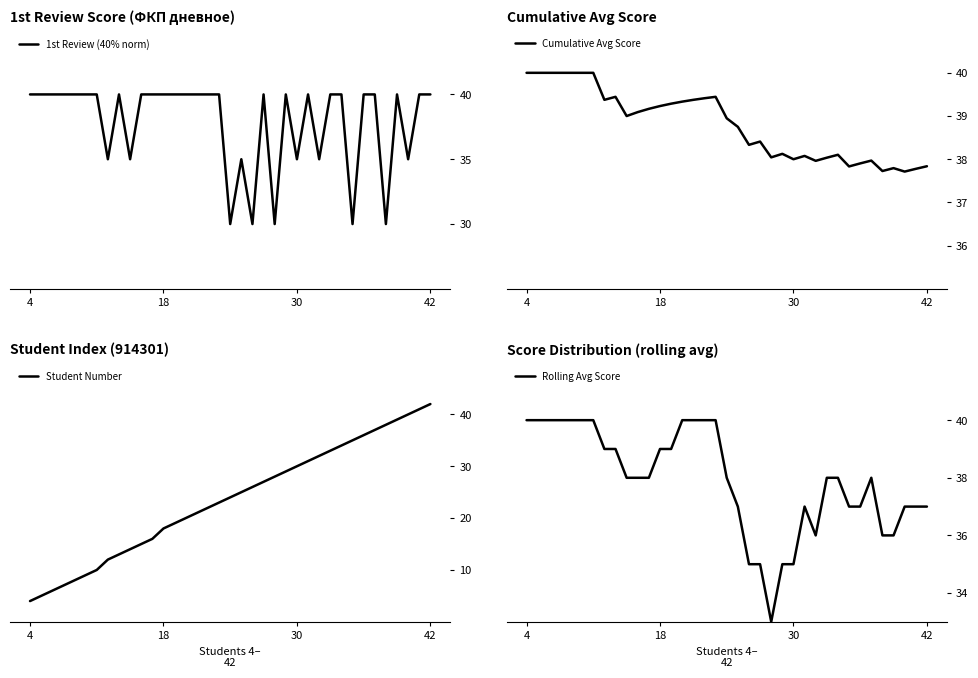

What is the maximum value for Cumulative Avg Score?

40.0